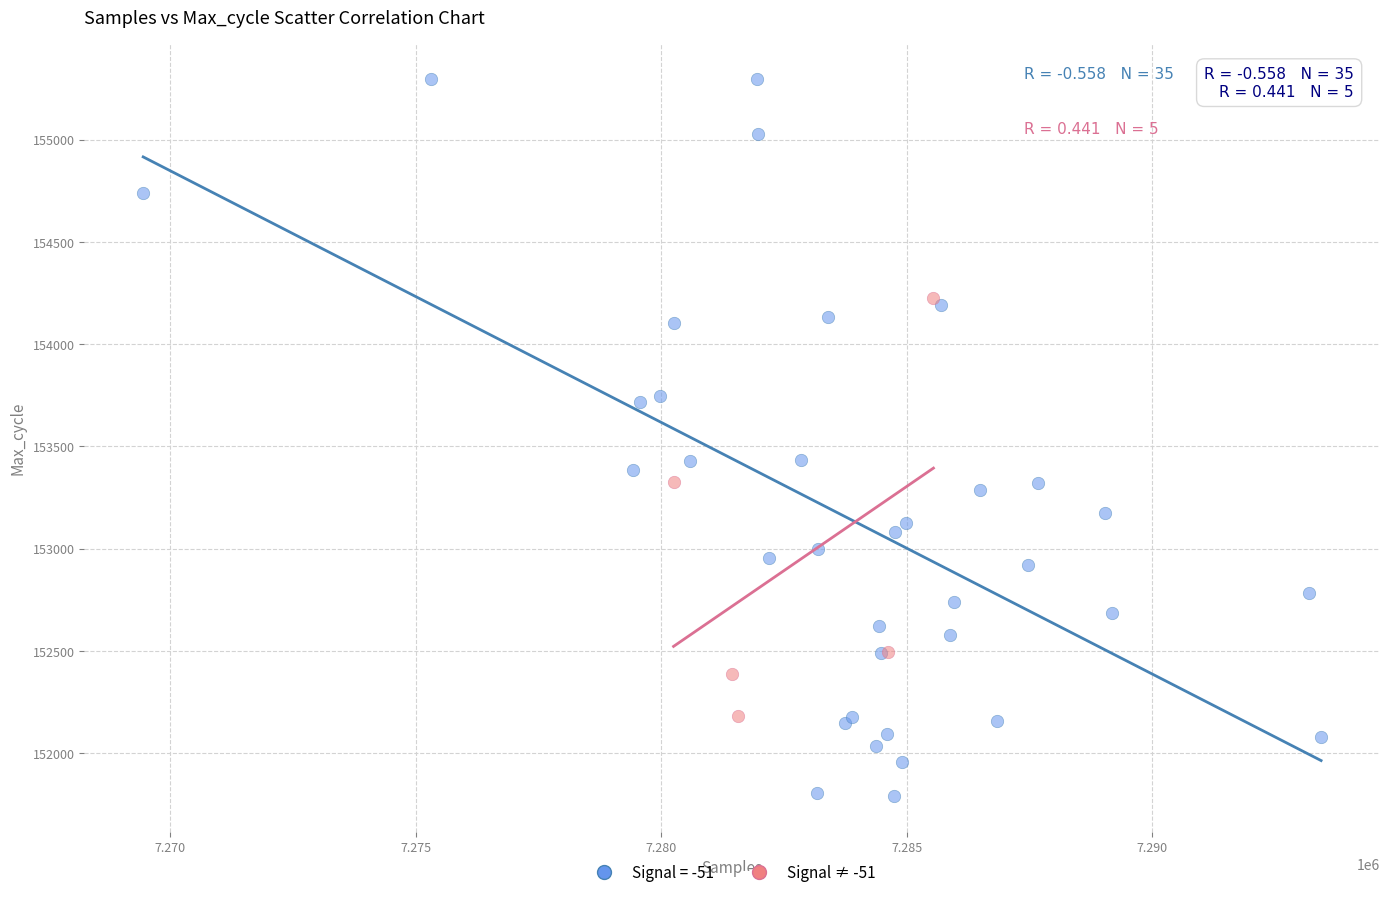

Which series has the widest spread of Y values?

Signal = -51